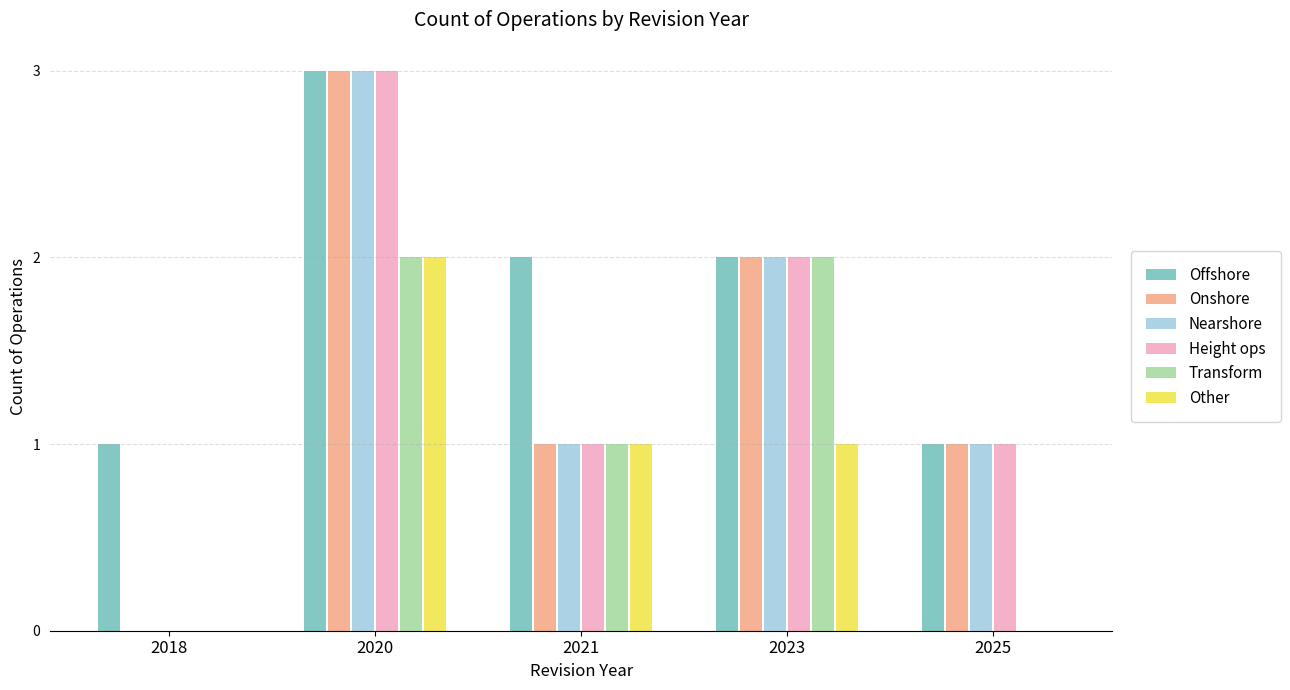

Which series has the largest total across all categories?

Offshore